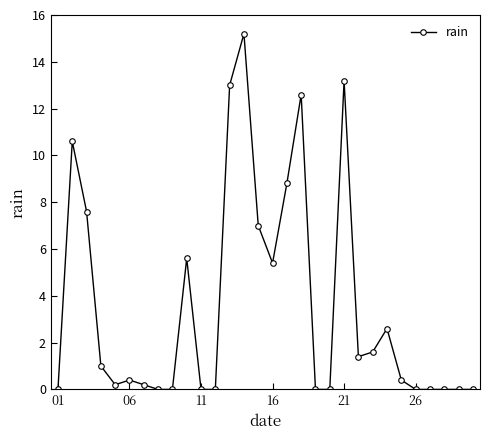

What is the difference between the maximum and minimum values?

15.2